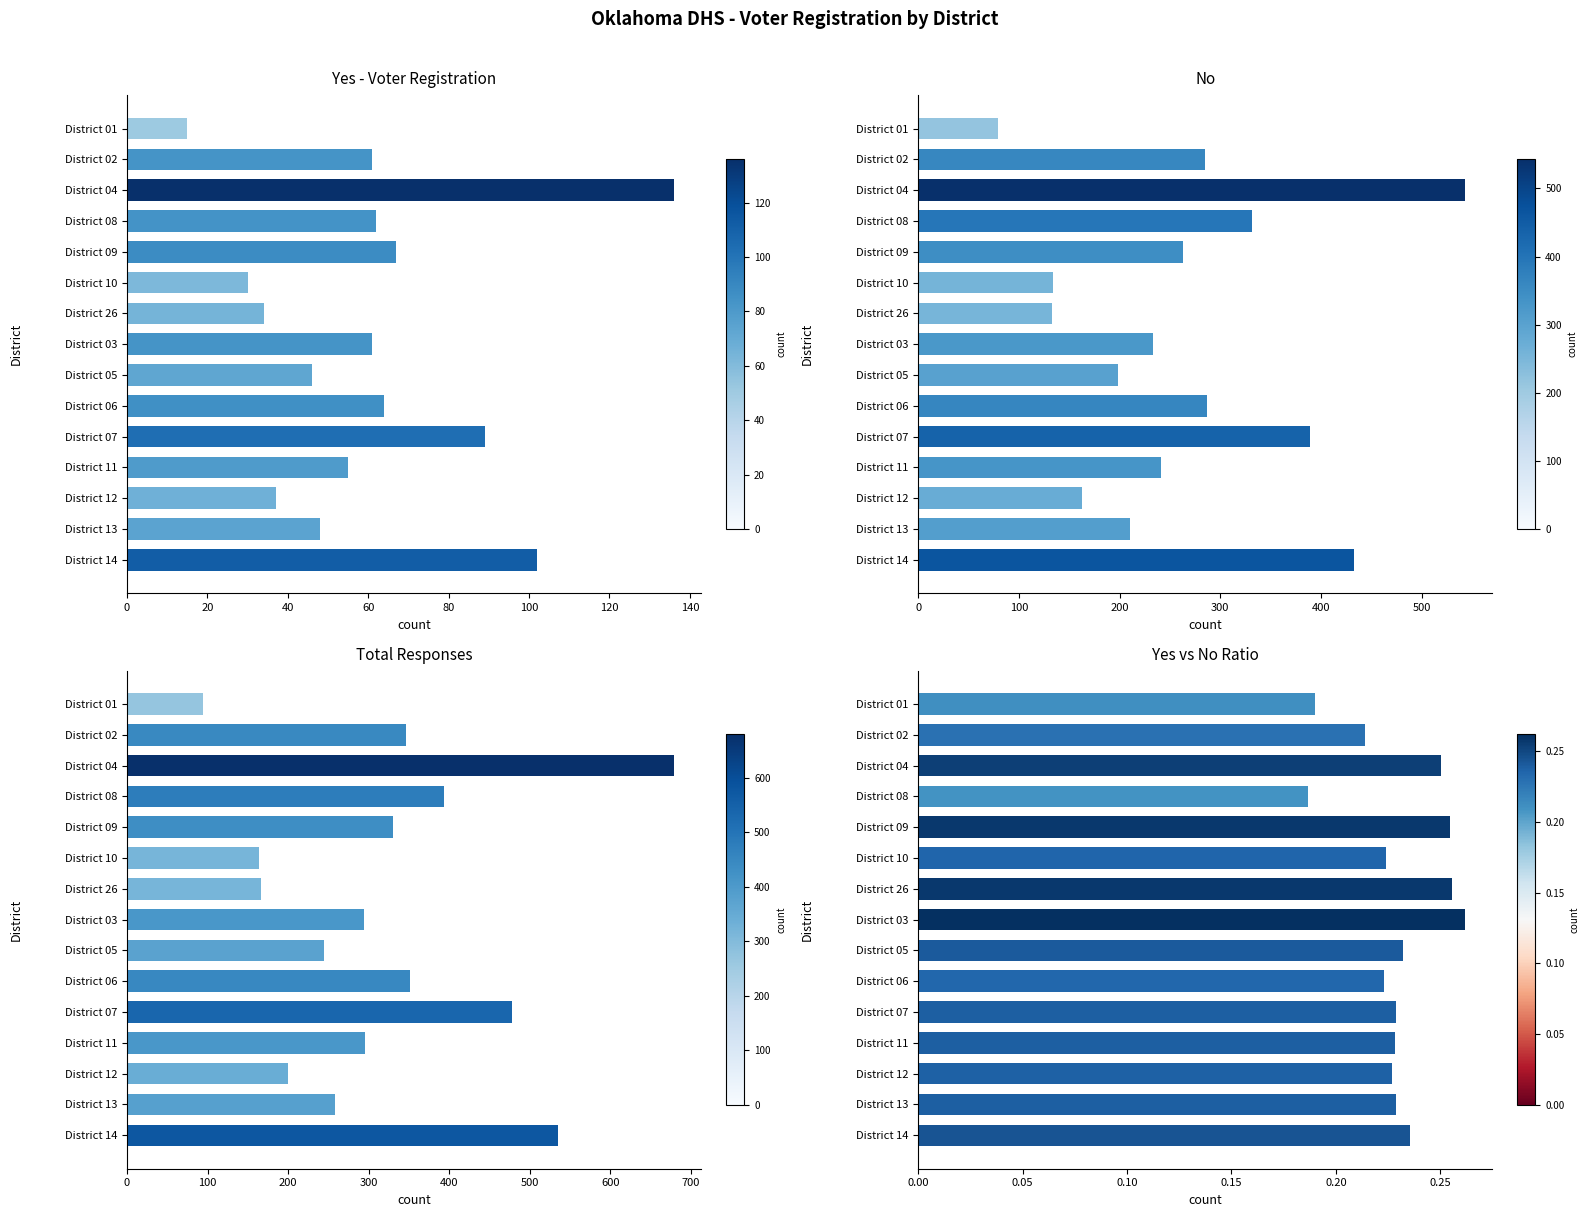

What is the value of the Total Responses bar at the 10th from the left?

351.0